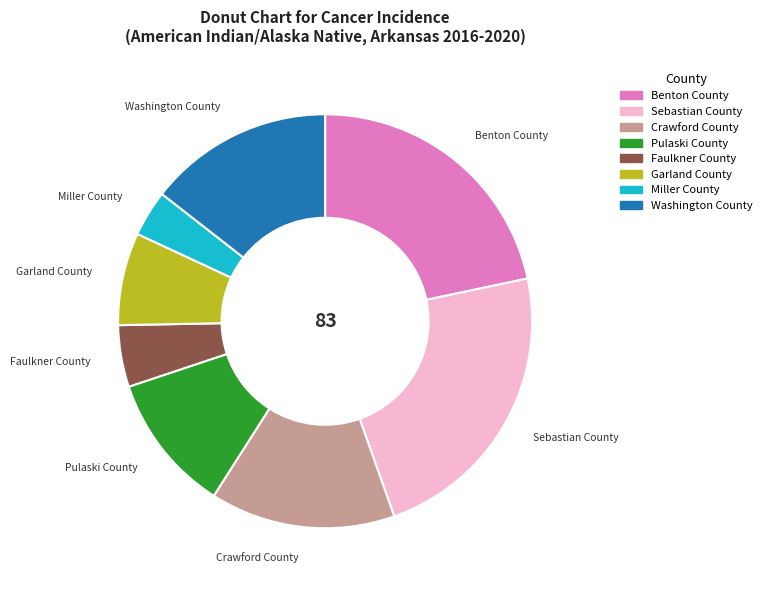

Combined, do Benton County and Miller County account for over 50%?

No